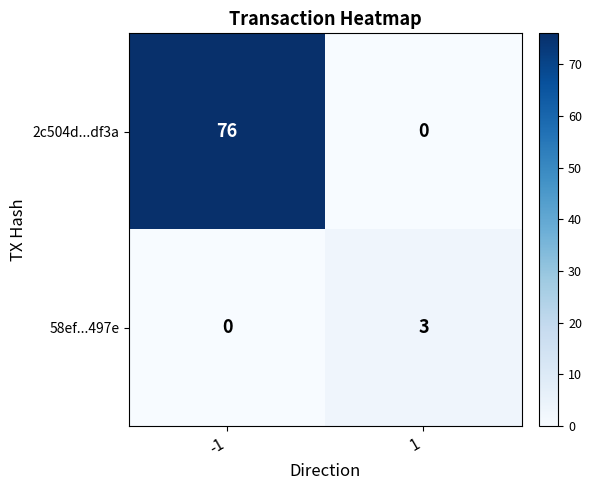

Is it true that 2c504d...df3a equals 76 at -1?

True